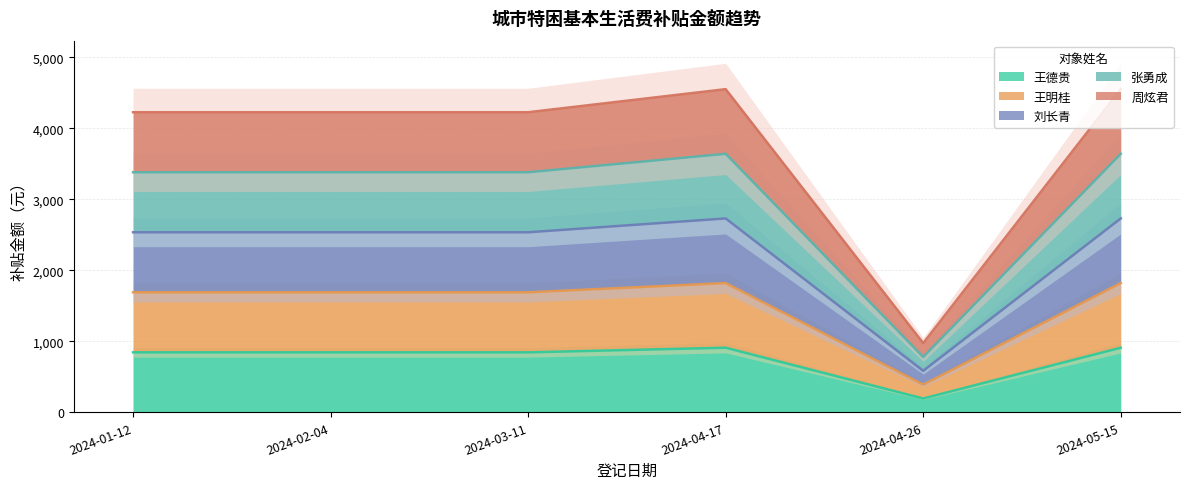

Where does the 张勇成 series first go above 3380?

2024-04-17